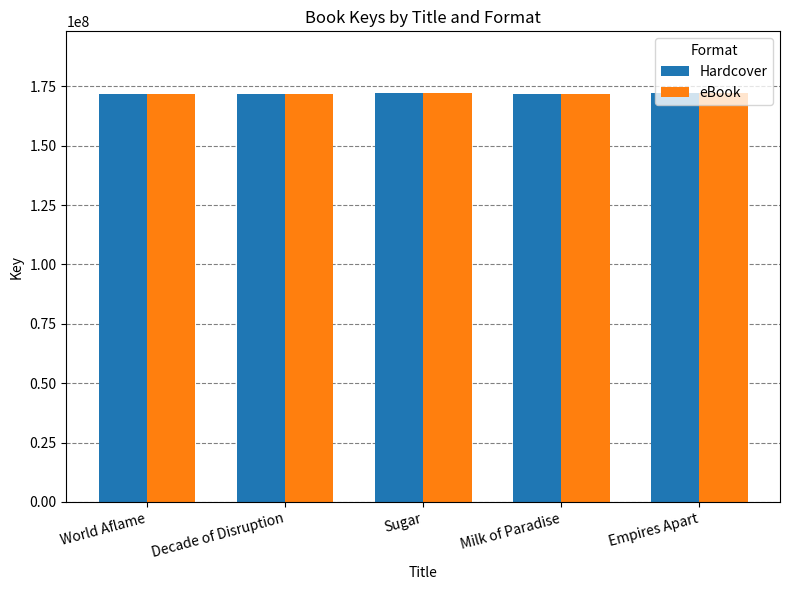

What is the sum of the Hardcover values at Sugar and Milk of Paradise?

343764735